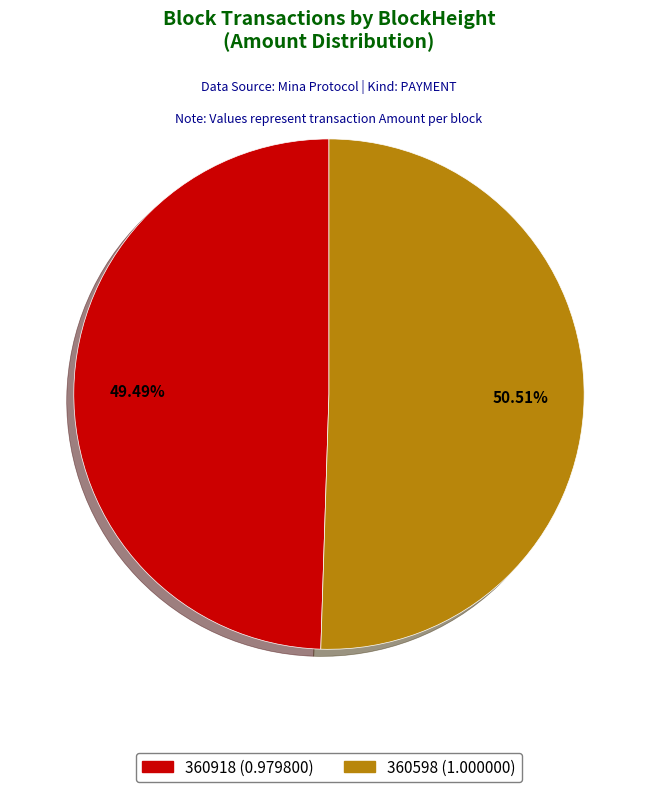

Which slice represents more than half of the pie?

360598